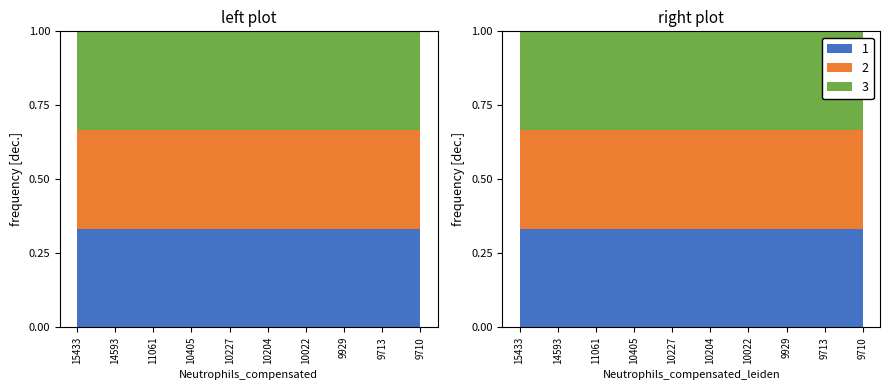

Reading left to right, what are all the values shown in this chart?

1: 15433	14593	11061	10405	10227	10204	10022	9929	9713	9710
2: 15433	14593	11061	10405	10227	10204	10022	9929	9713	9710
3: 15433	14593	11061	10405	10227	10204	10022	9929	9713	9710